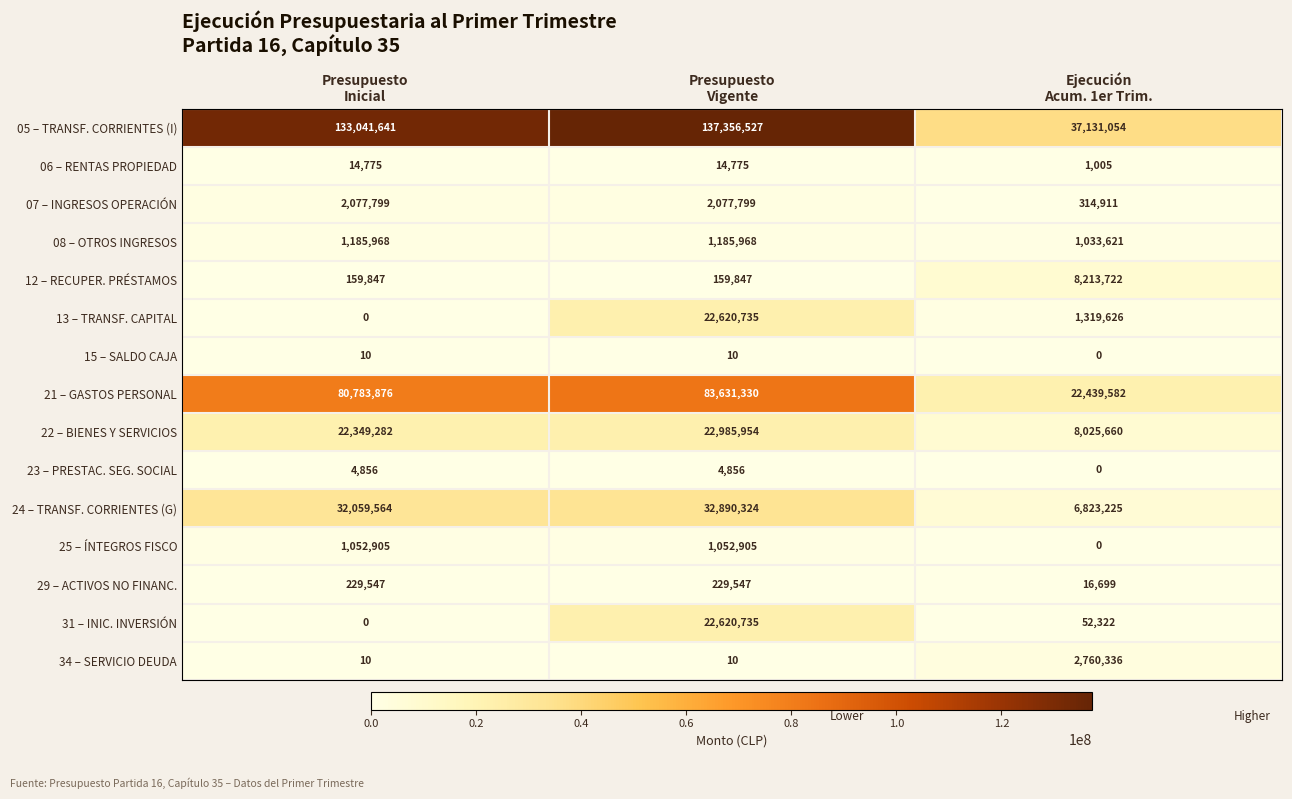

What is the difference between the maximum and minimum values in the 23 – PRESTAC. SEG. SOCIAL series?

4856